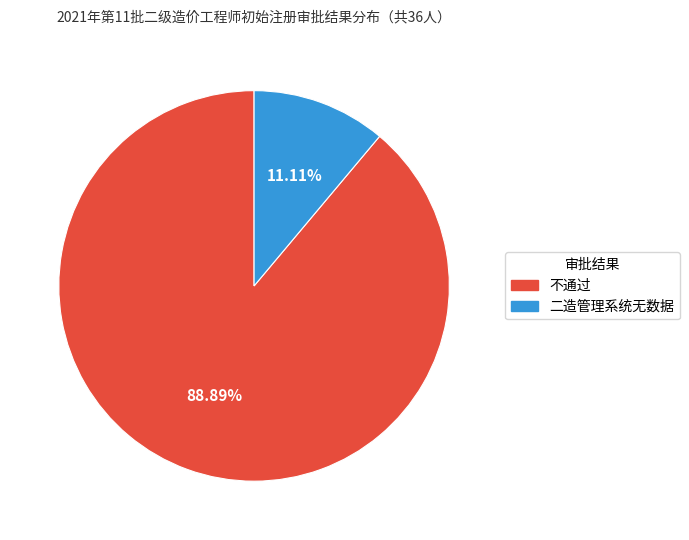

True or false: 不通过 accounts for 99% of the total.

False